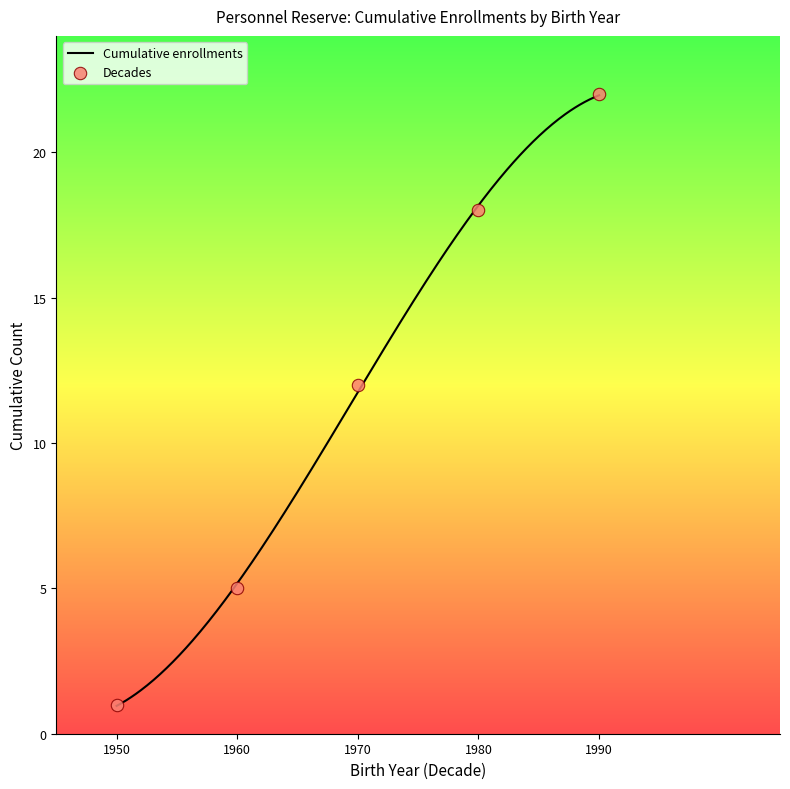

What is the change in value from 1976 to 1993?

+5